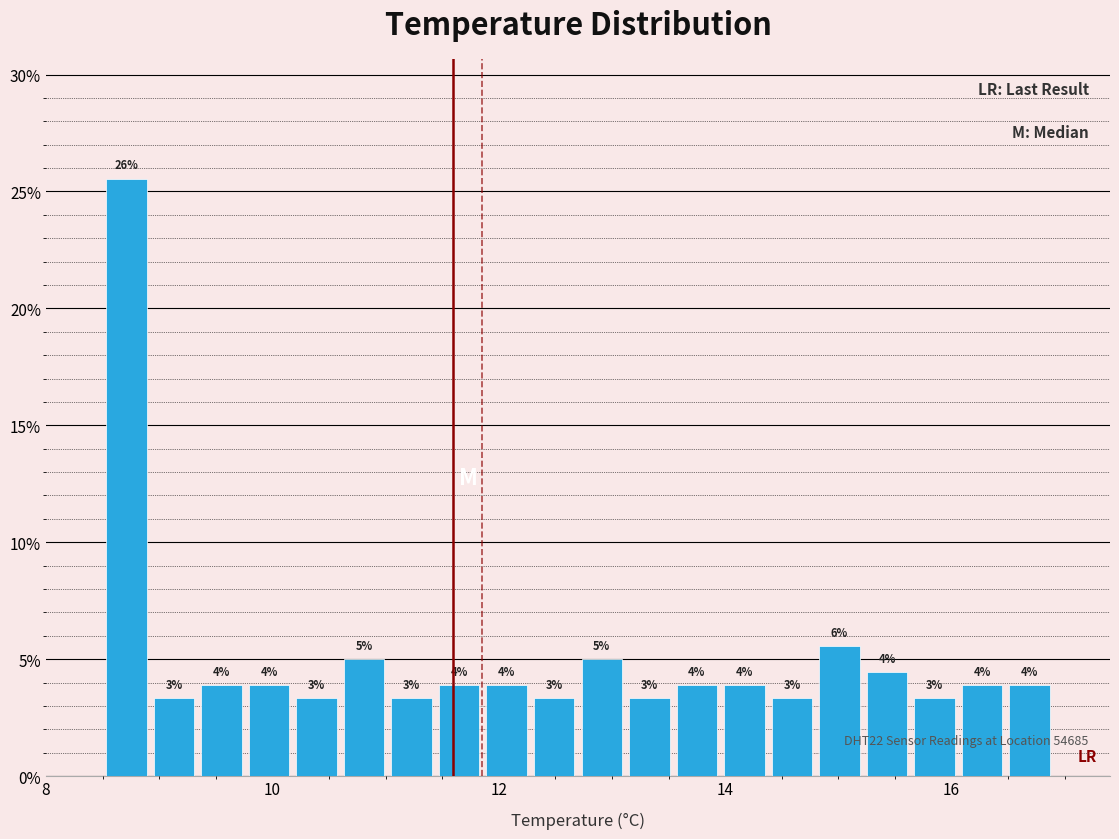

Read against the x-axis, roughly where is the centre of the tallest bar?

8.8